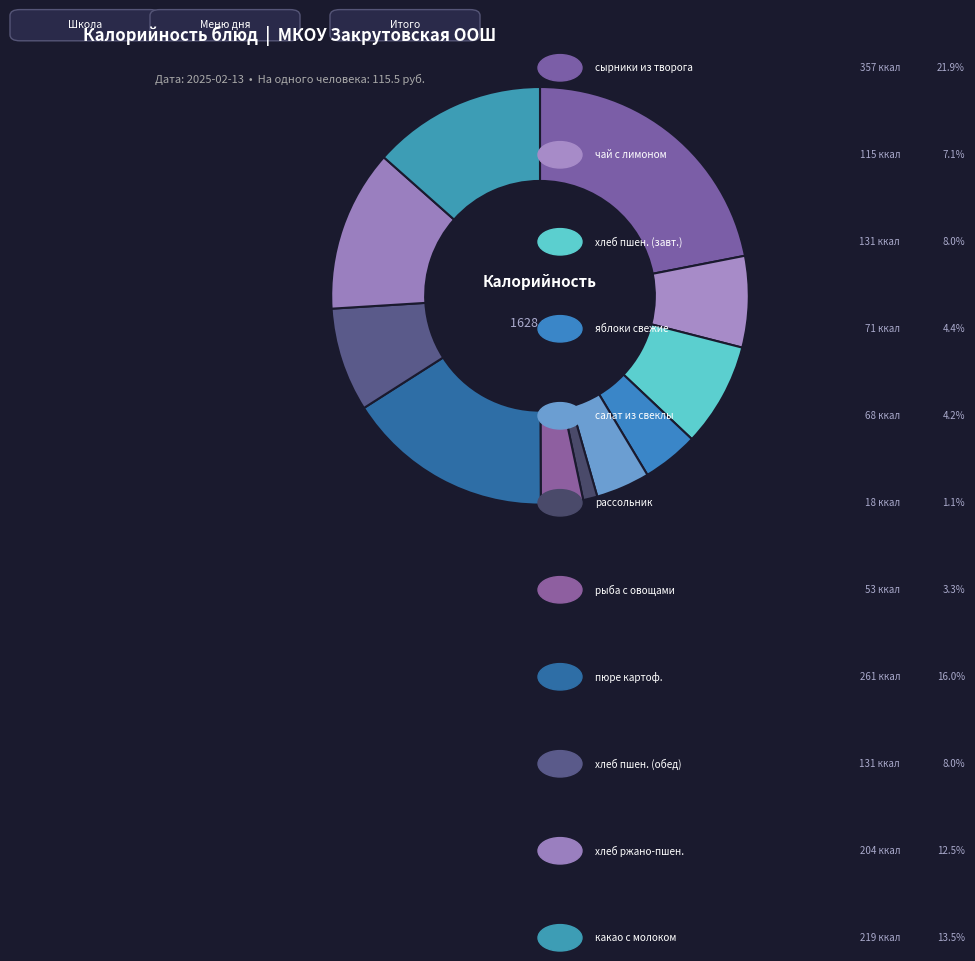

What is the smallest slice in the pie chart?

рассольник